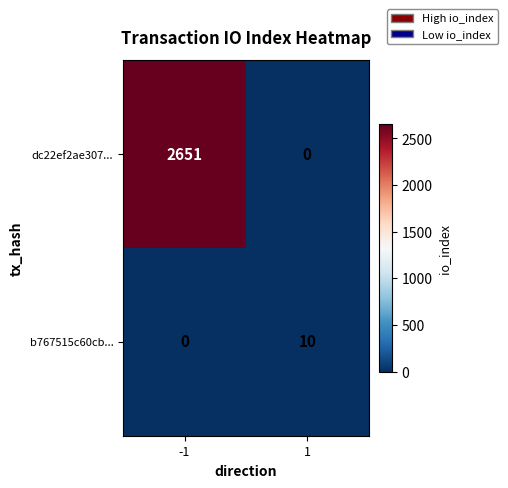

At 1, list the series in order from largest to smallest.

b767515c60cb..., dc22ef2ae307...